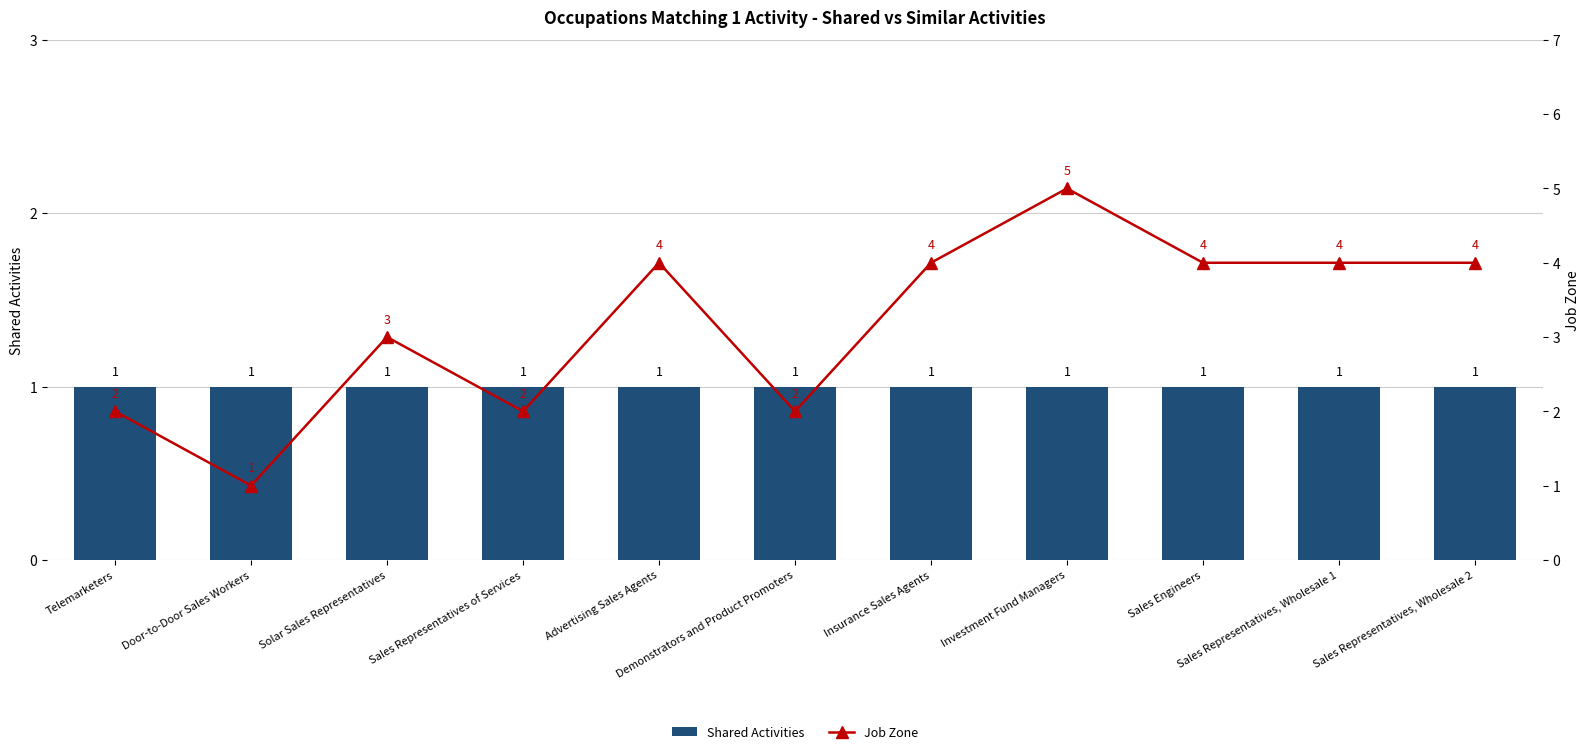

What is the average value of the Job Zone series?

3